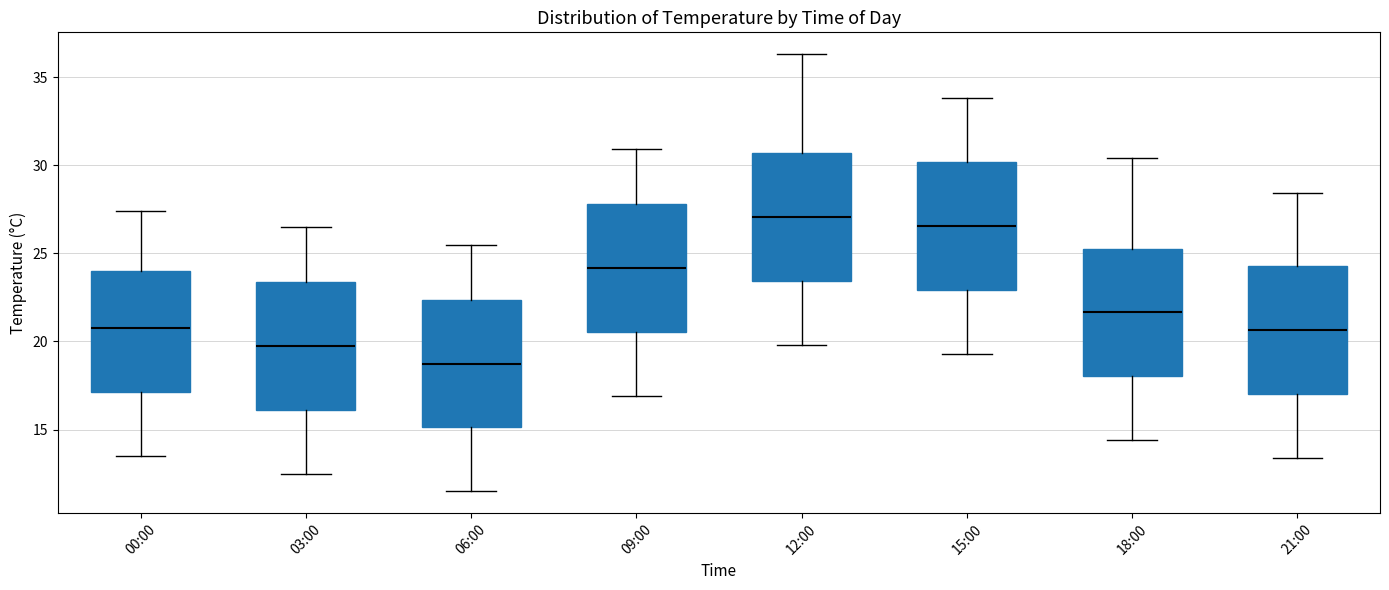

Where does the median line of the box for 21:00 sit on the y-axis? The values are not printed on the chart, so give them approximately, as read against the axis.

20.5